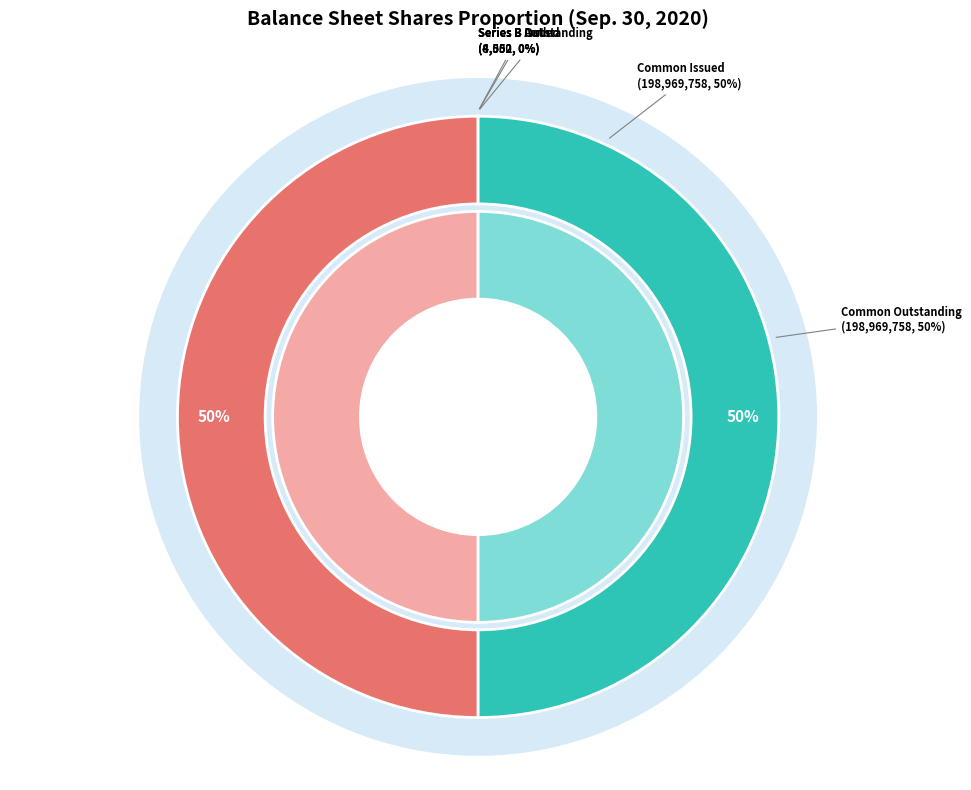

Approximately how many times larger is the value at Common stock, shares authorized compared to Series B Preferred stock, shares outstanding?

109841.8